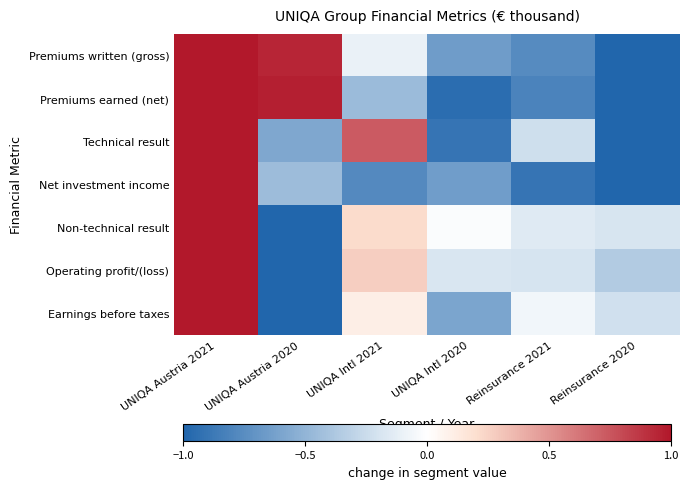

Rank the series at Reinsurance 2020 from lowest to highest value.

Premiums written (gross), Premiums earned (net), Technical result, Net investment income, Operating profit/(loss), Earnings before taxes, Non-technical result